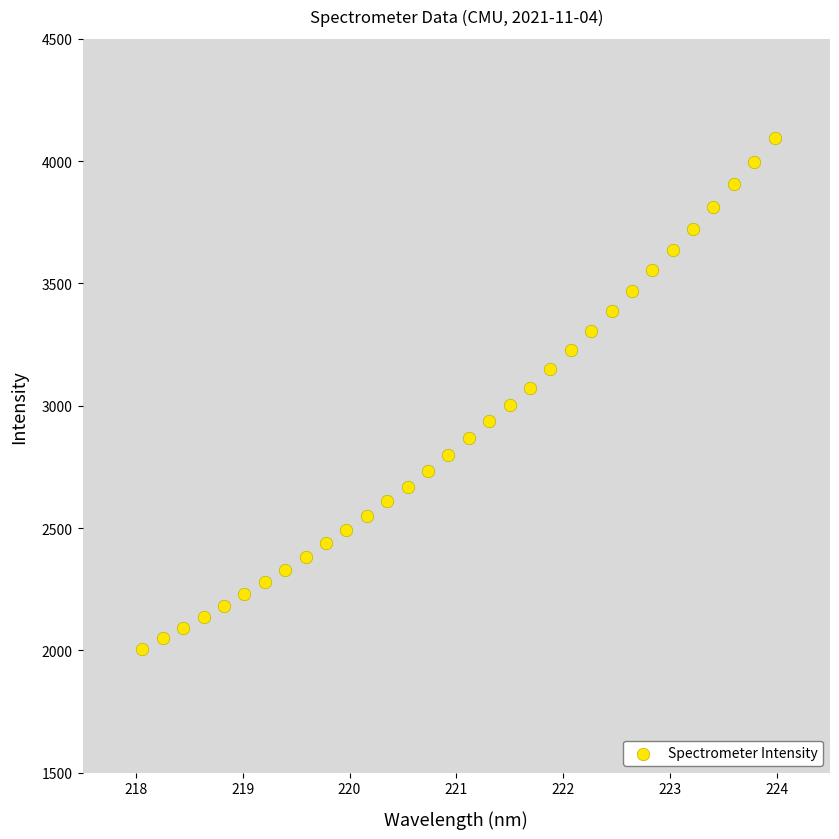

What is the range of Y values (max minus min)?

2085.7